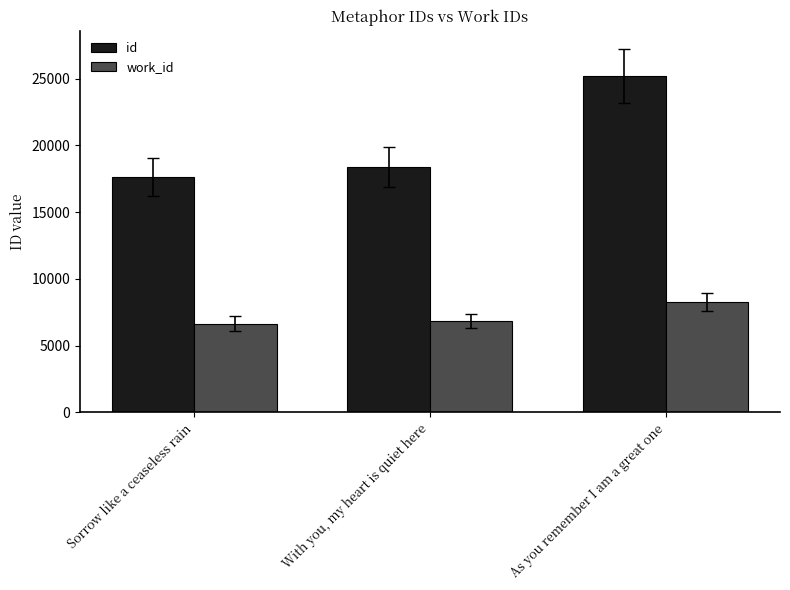

Which series has the largest total across all categories?

id